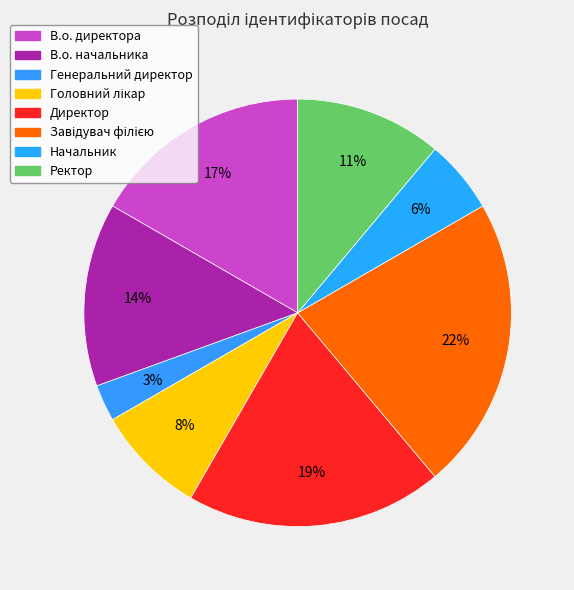

Does В.о. начальника account for over 50% of the chart?

No